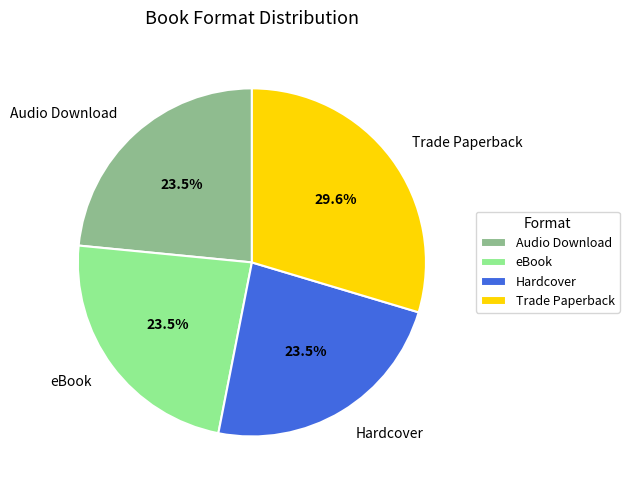

How many segments does this pie chart have?

4